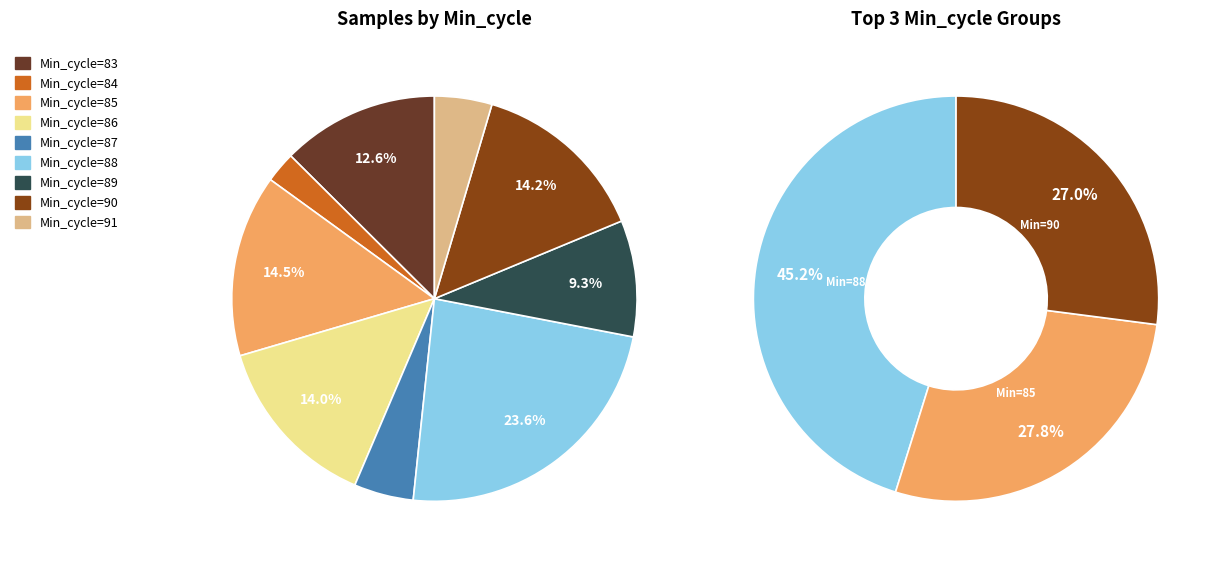

Does any single category account for the majority?

No